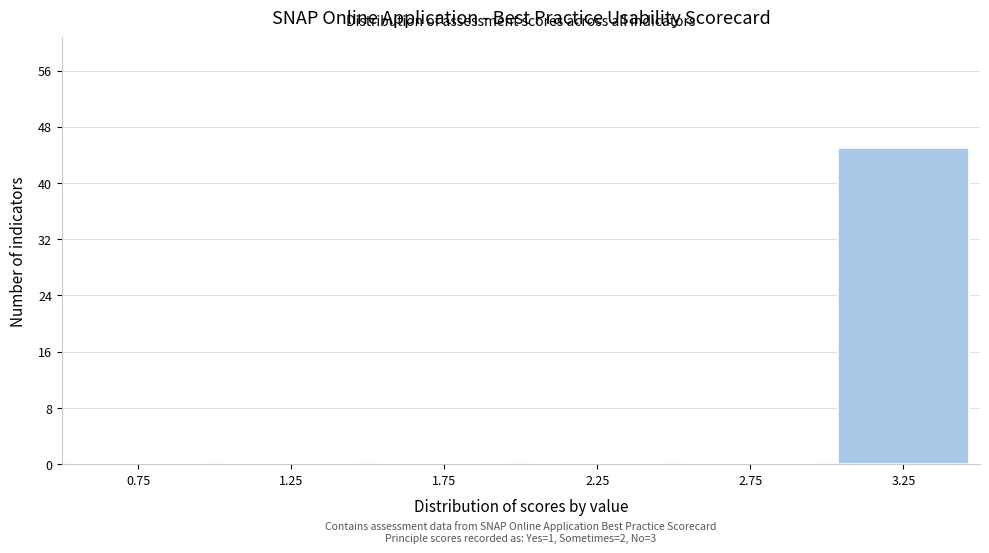

Which range on the x-axis has the tallest bar?

3.0 to 3.5